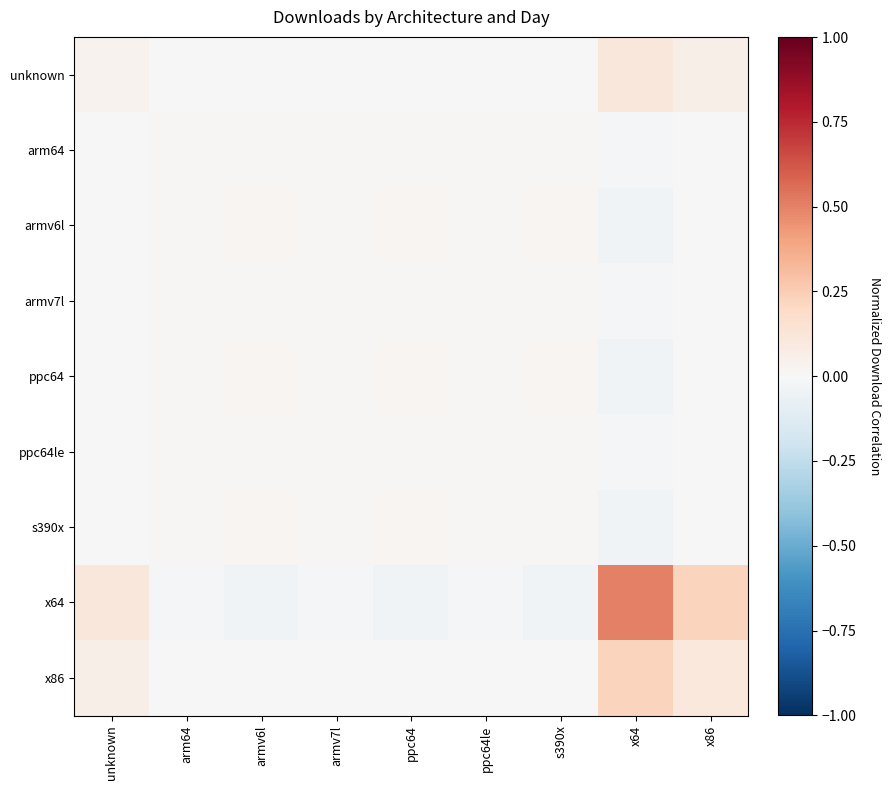

Reading right to left, transcribe all the data shown in this chart.

unknown: x86=0.1	x64=0.1	s390x=0.0	ppc64le=0.0	ppc64=0.0	armv7l=0.0	armv6l=0.0	arm64=0.0	unknown=0.0
arm64: x86=0.0	x64=-0.0	s390x=0.0	ppc64le=0.0	ppc64=0.0	armv7l=0.0	armv6l=0.0	arm64=0.0	unknown=0.0
armv6l: x86=-0.0	x64=-0.0	s390x=0.0	ppc64le=0.0	ppc64=0.0	armv7l=0.0	armv6l=0.0	arm64=0.0	unknown=0.0
armv7l: x86=0.0	x64=-0.0	s390x=0.0	ppc64le=0.0	ppc64=0.0	armv7l=0.0	armv6l=0.0	arm64=0.0	unknown=0.0
ppc64: x86=-0.0	x64=-0.0	s390x=0.0	ppc64le=0.0	ppc64=0.0	armv7l=0.0	armv6l=0.0	arm64=0.0	unknown=0.0
ppc64le: x86=-0.0	x64=-0.0	s390x=0.0	ppc64le=0.0	ppc64=0.0	armv7l=0.0	armv6l=0.0	arm64=0.0	unknown=0.0
s390x: x86=-0.0	x64=-0.0	s390x=0.0	ppc64le=0.0	ppc64=0.0	armv7l=0.0	armv6l=0.0	arm64=0.0	unknown=0.0
x64: x86=0.2	x64=0.5	s390x=-0.0	ppc64le=-0.0	ppc64=-0.0	armv7l=-0.0	armv6l=-0.0	arm64=-0.0	unknown=0.1
x86: x86=0.1	x64=0.2	s390x=-0.0	ppc64le=-0.0	ppc64=-0.0	armv7l=0.0	armv6l=-0.0	arm64=0.0	unknown=0.1